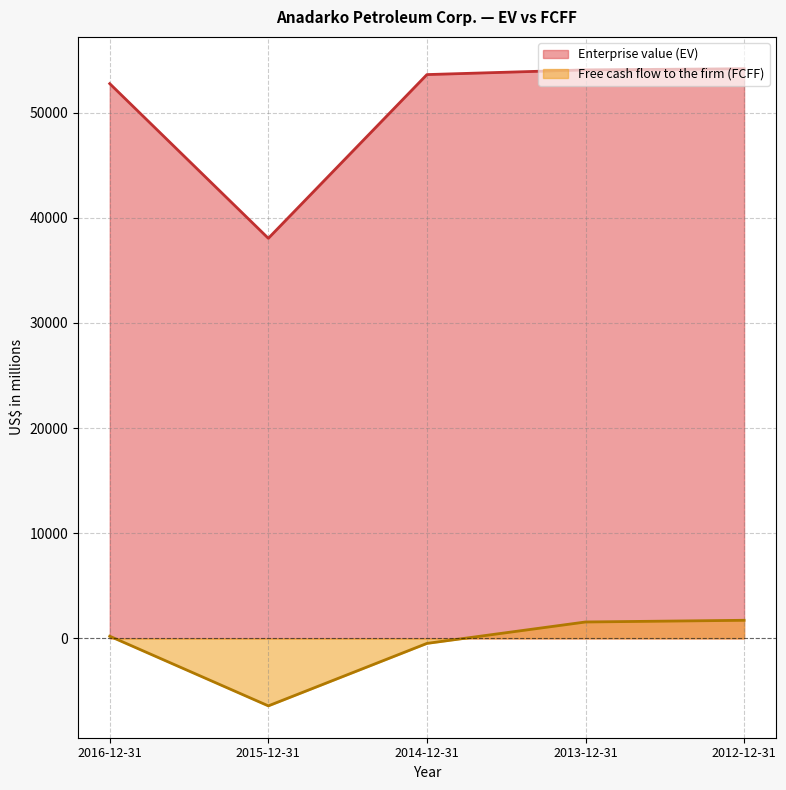

Reading left to right, transcribe all the data shown in this chart.

Enterprise value (EV): 52747	38042	53609	54057	54164
Free cash flow to the firm (FCFF): 206	-6416	-477	1560	1721